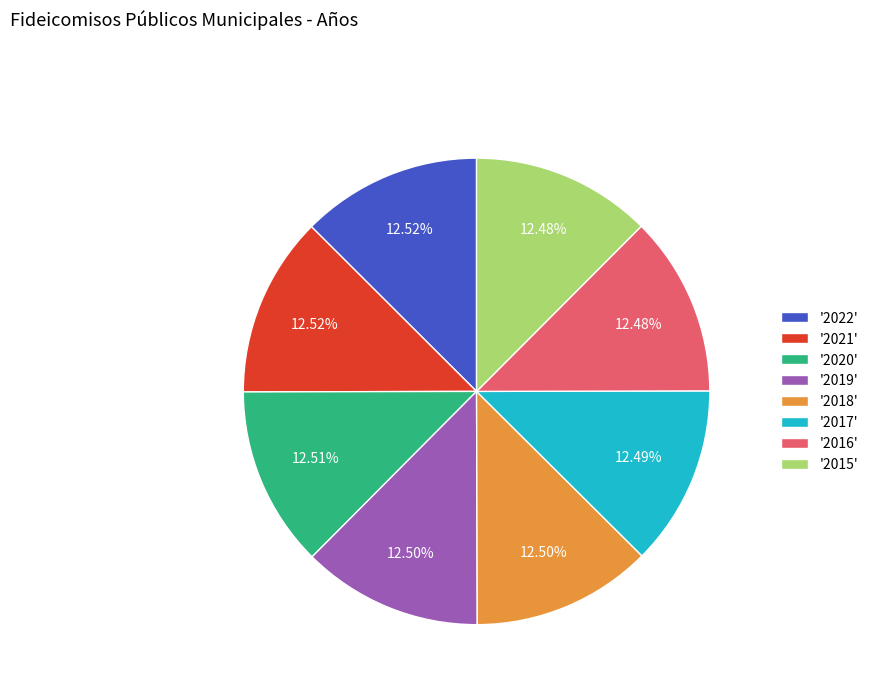

Is the sum of '2020' and '2016' greater than half?

No